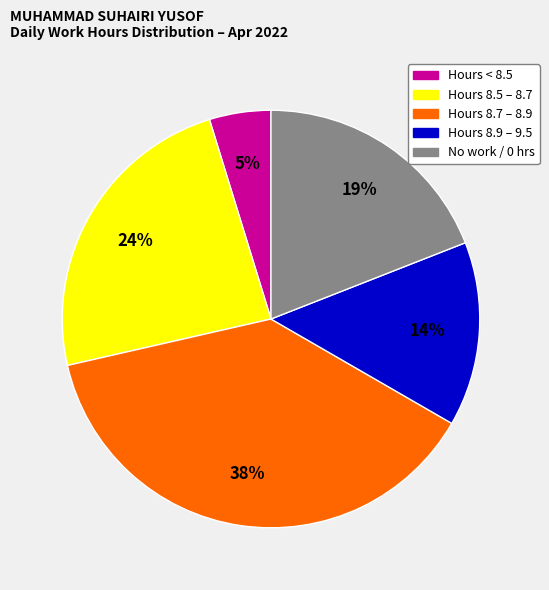

To the nearest percent, what is the difference between the largest and smallest slice percentages?

33%